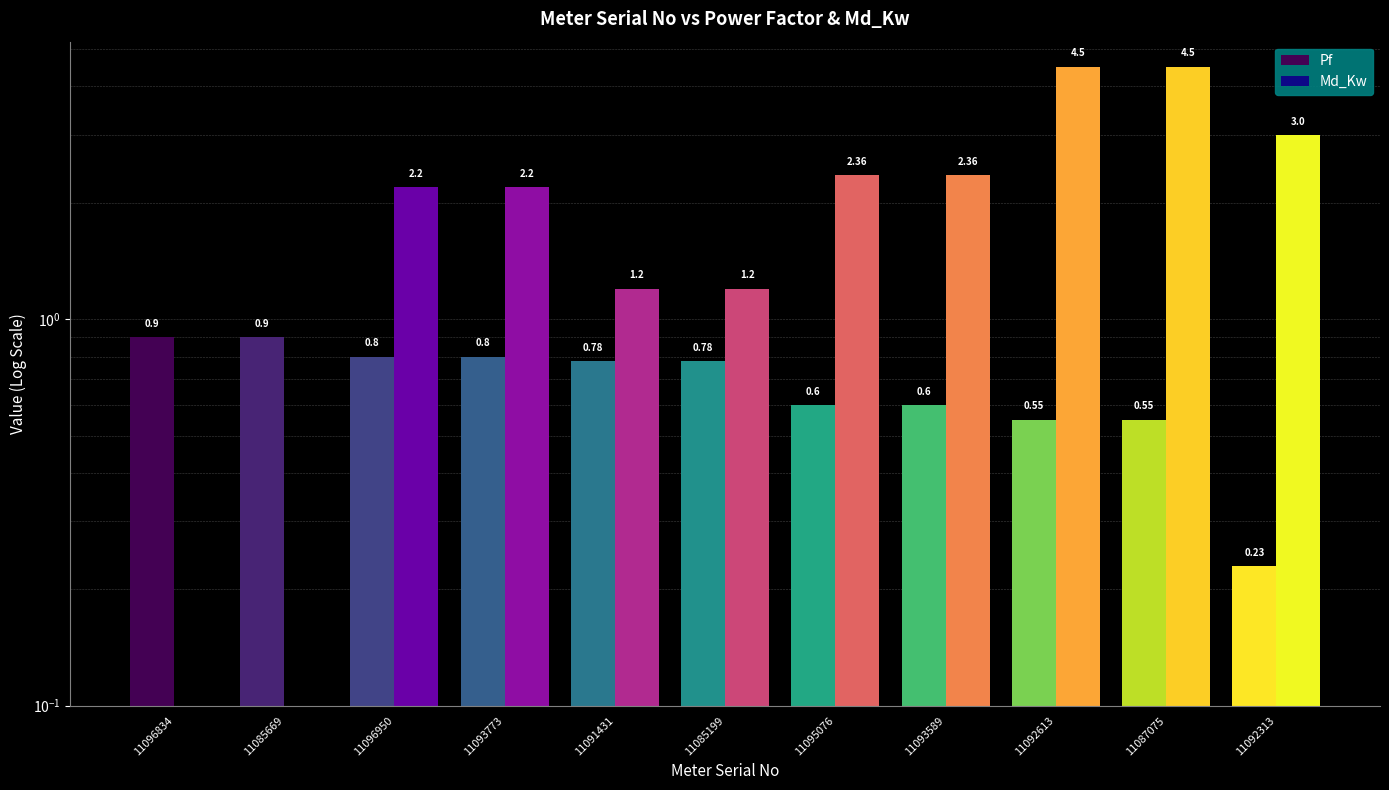

The value of Pf at 11091431 is 0.4. True or false?

False